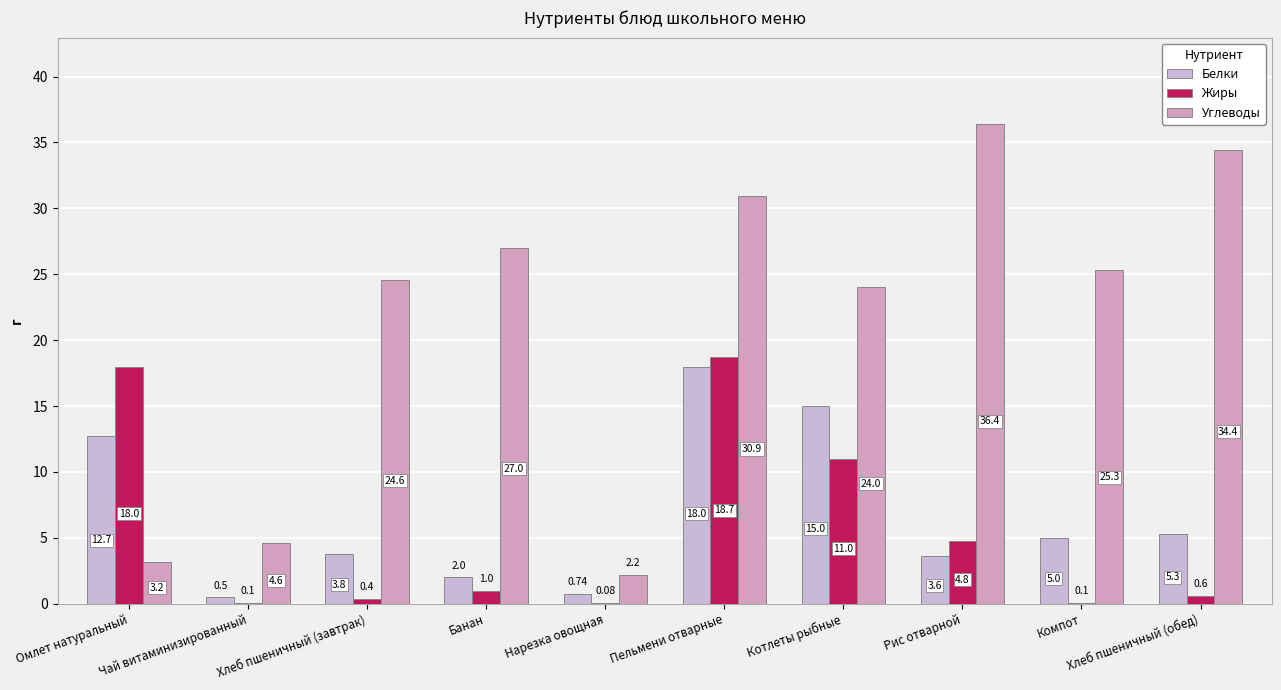

At which category is the sum across all series the highest?

Пельмени отварные